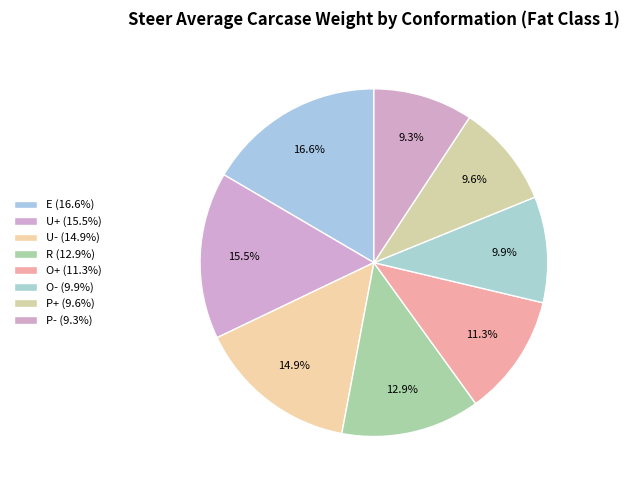

Which category has the smallest portion of the pie?

P-